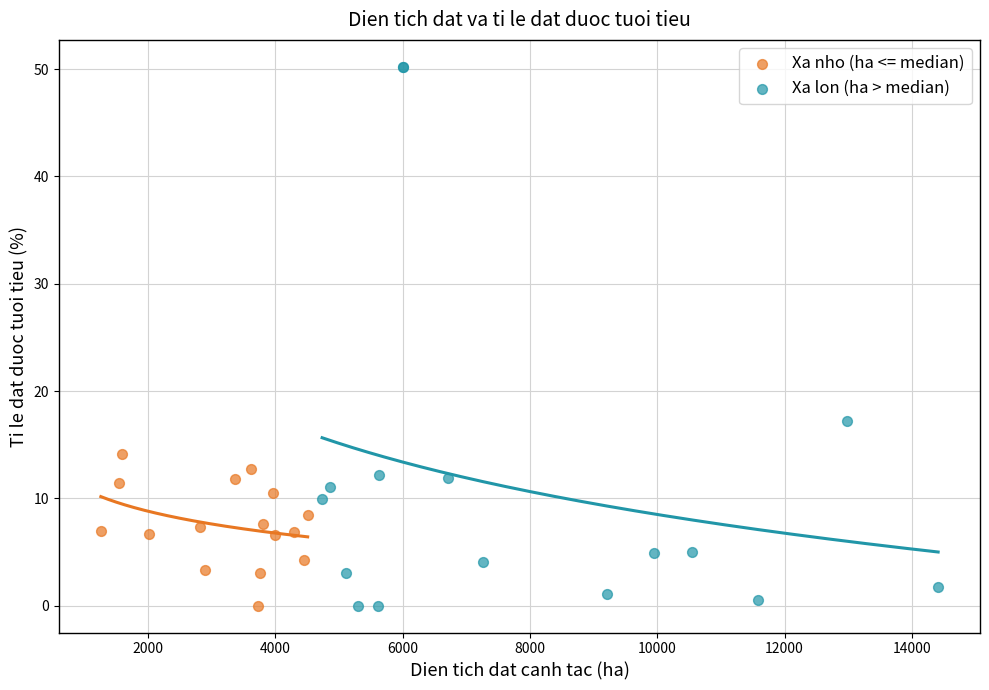

Which series reaches the maximum Y coordinate?

Xa lon (ha > median)